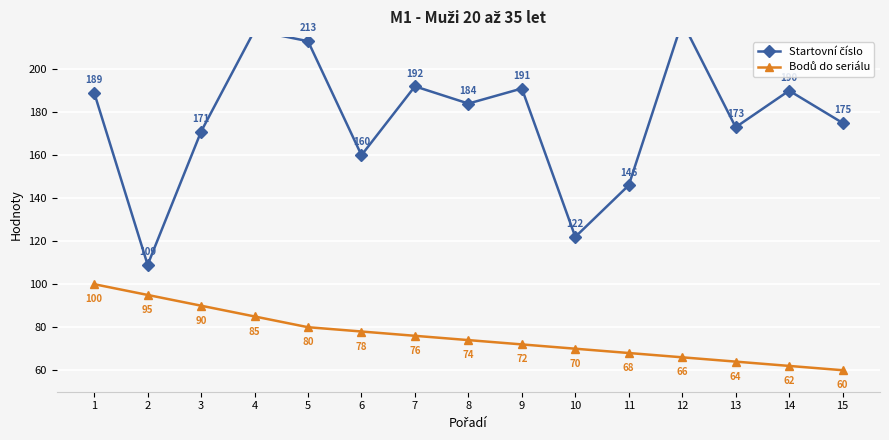

How many lines are shown in the chart?

2